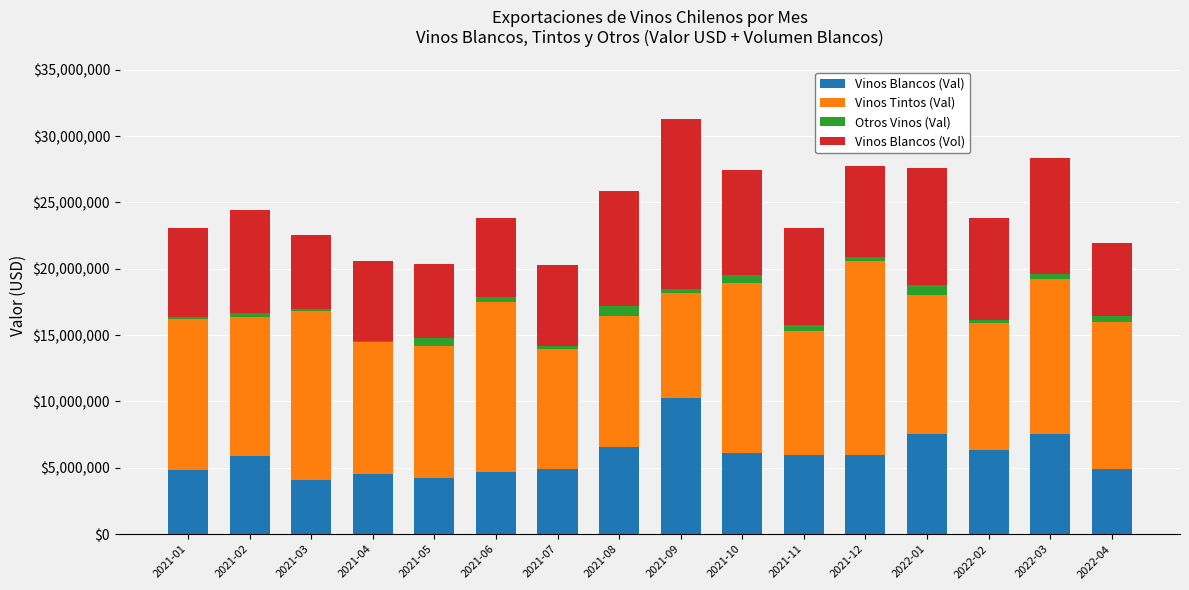

How many distinct data groups are displayed?

4